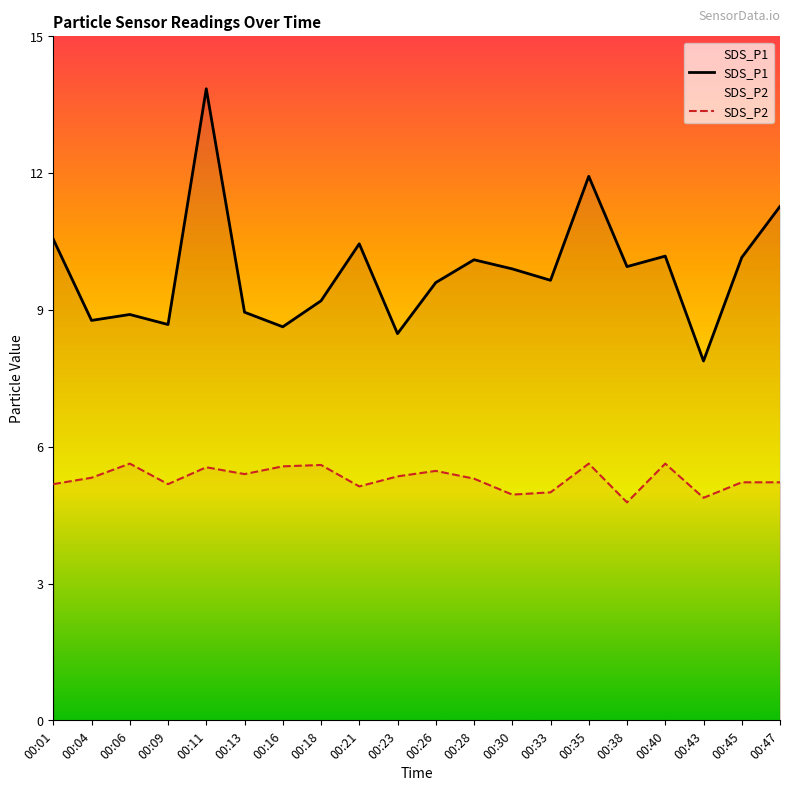

True or false: SDS_P1 and SDS_P2 intersect in this chart.

False